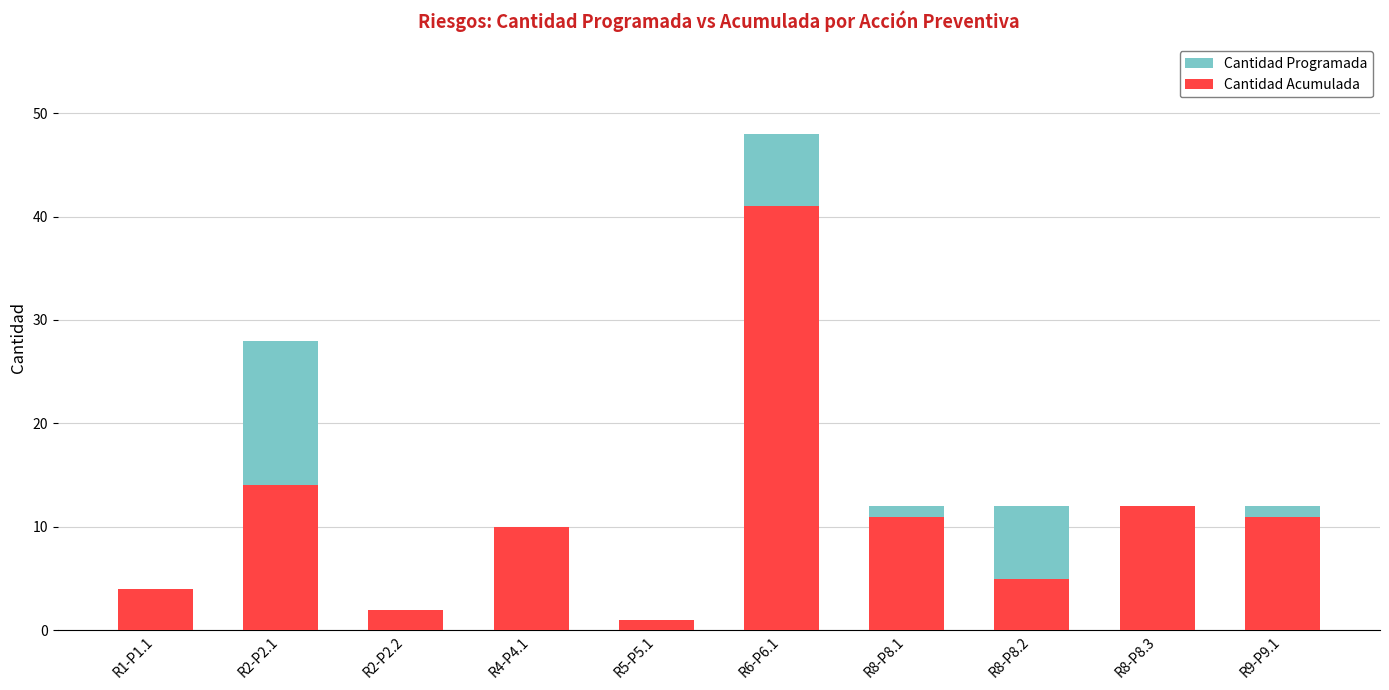

At which label does Cantidad Acumulada reach its peak?

R6-P6.1